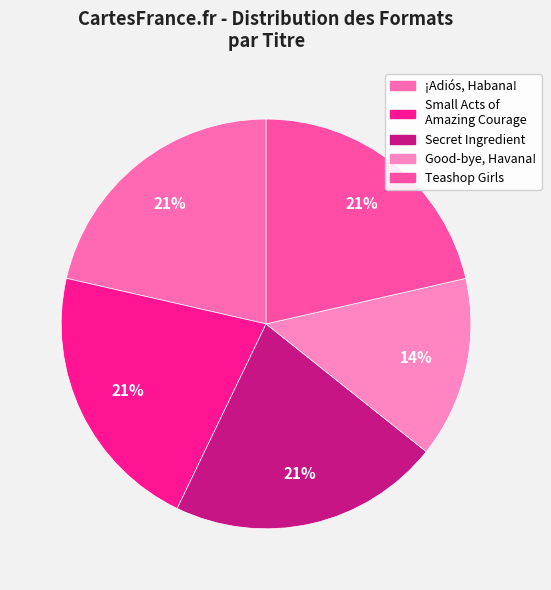

Count the number of slices in the pie.

5